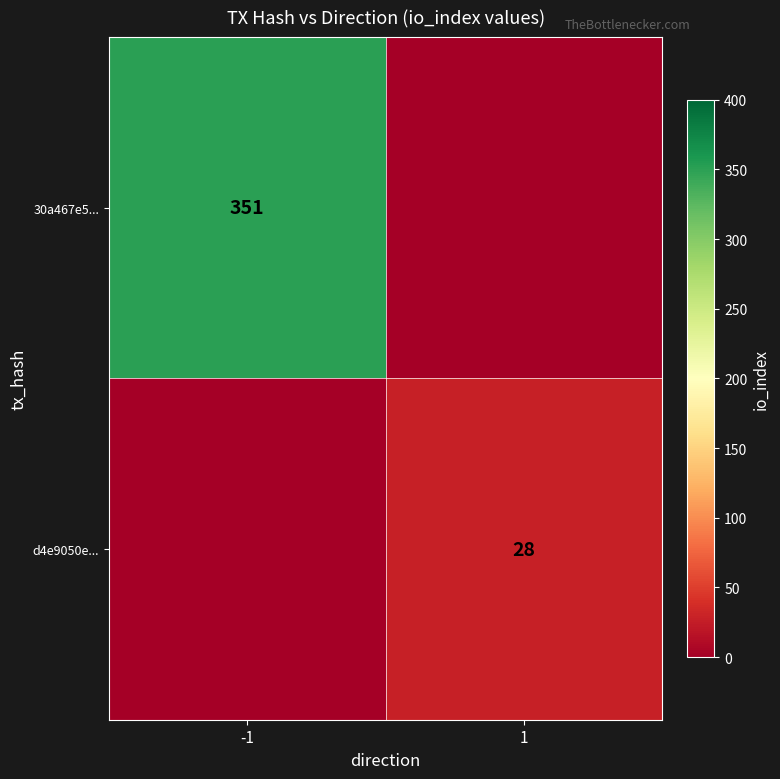

Is it true that 30a467e5... equals 541 at -1?

False